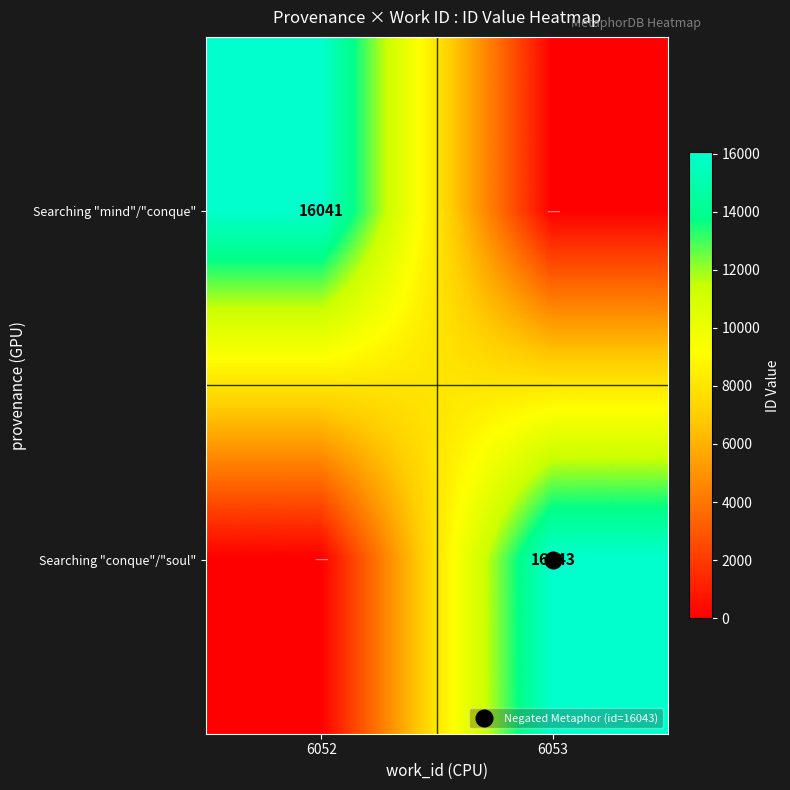

Is the value of Searching "conque"/"soul" at 6052 greater than the value of Searching "mind"/"conque" at 6052?

No